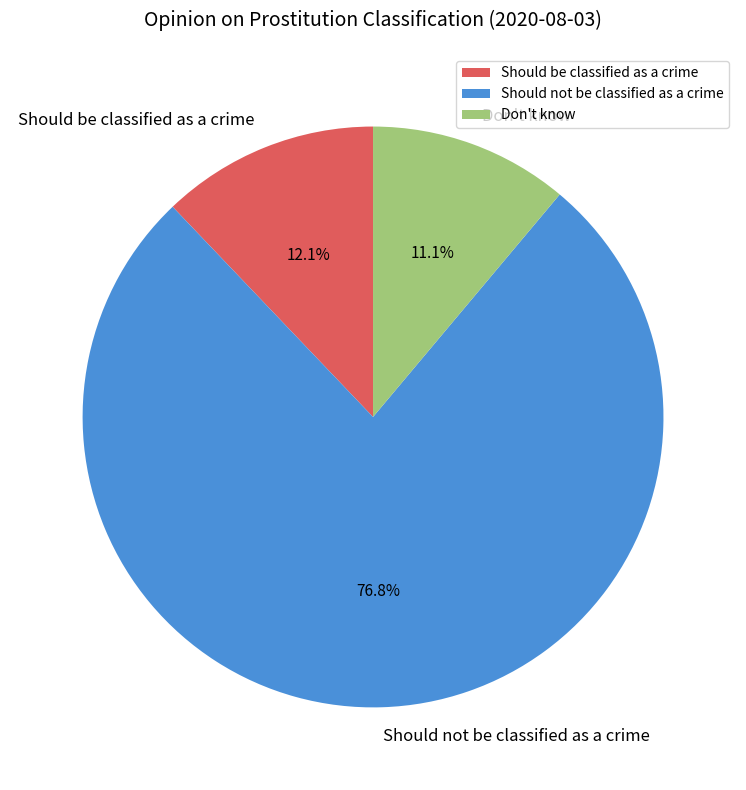

How much of the chart is everything except Don't know?

88.9%